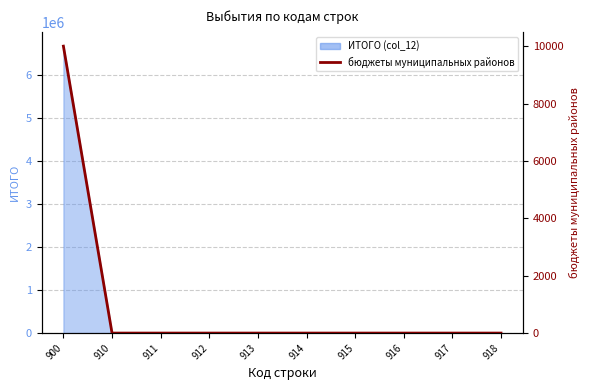

Is it true that the value at 918 is -4974?

False